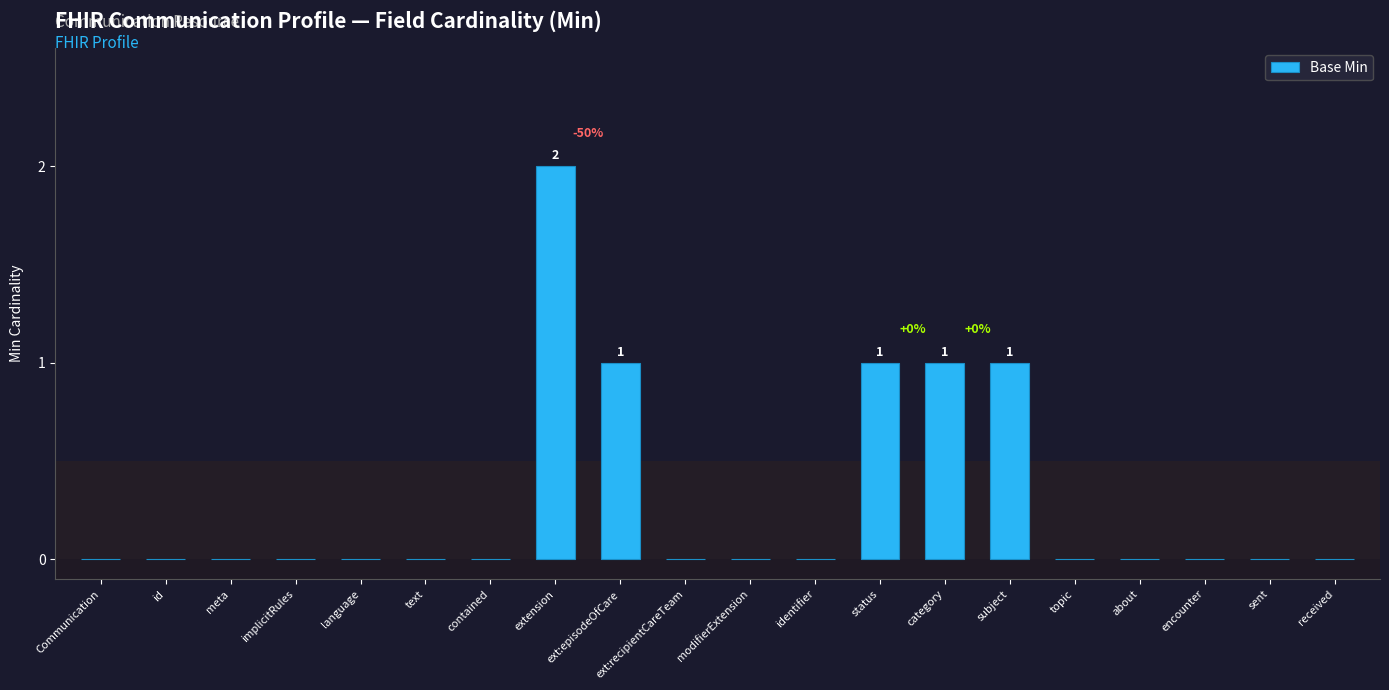

Does the chart contain stacked bars?

No